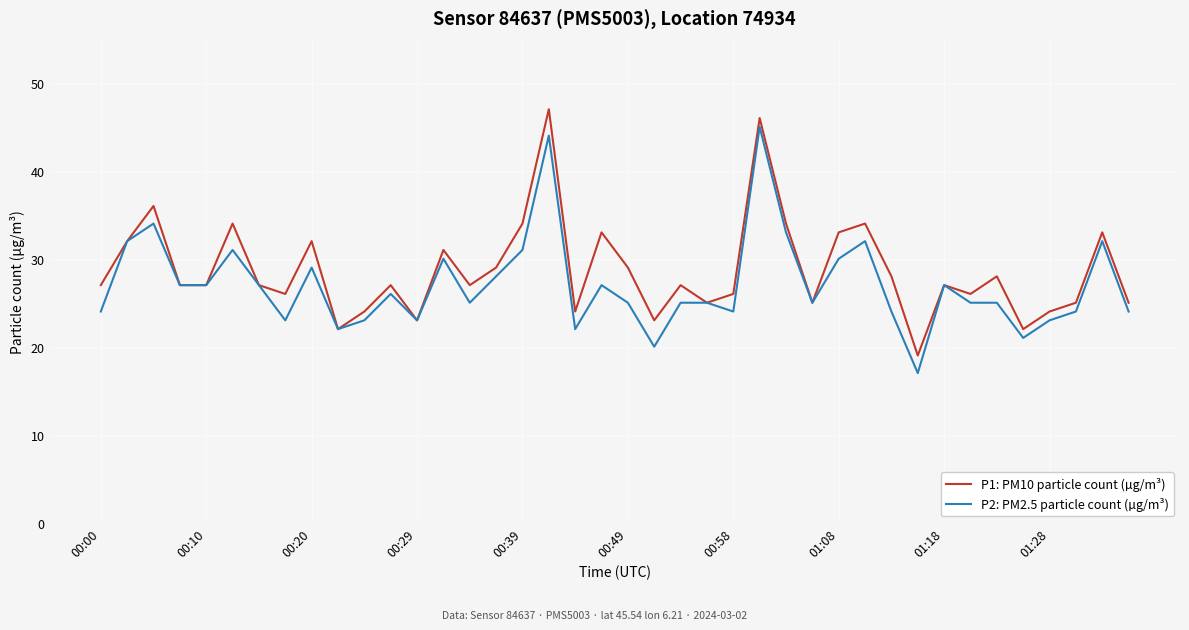

What is the difference between the maximum and second lowest values in the P1: PM10 particle count (µg/m³) series?

25